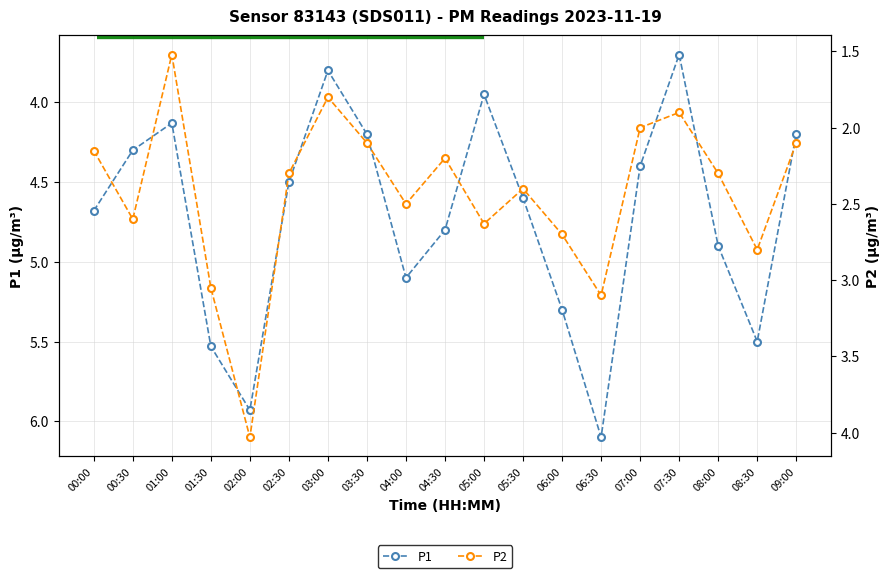

What is the total value across all series at 04:30?

7.0